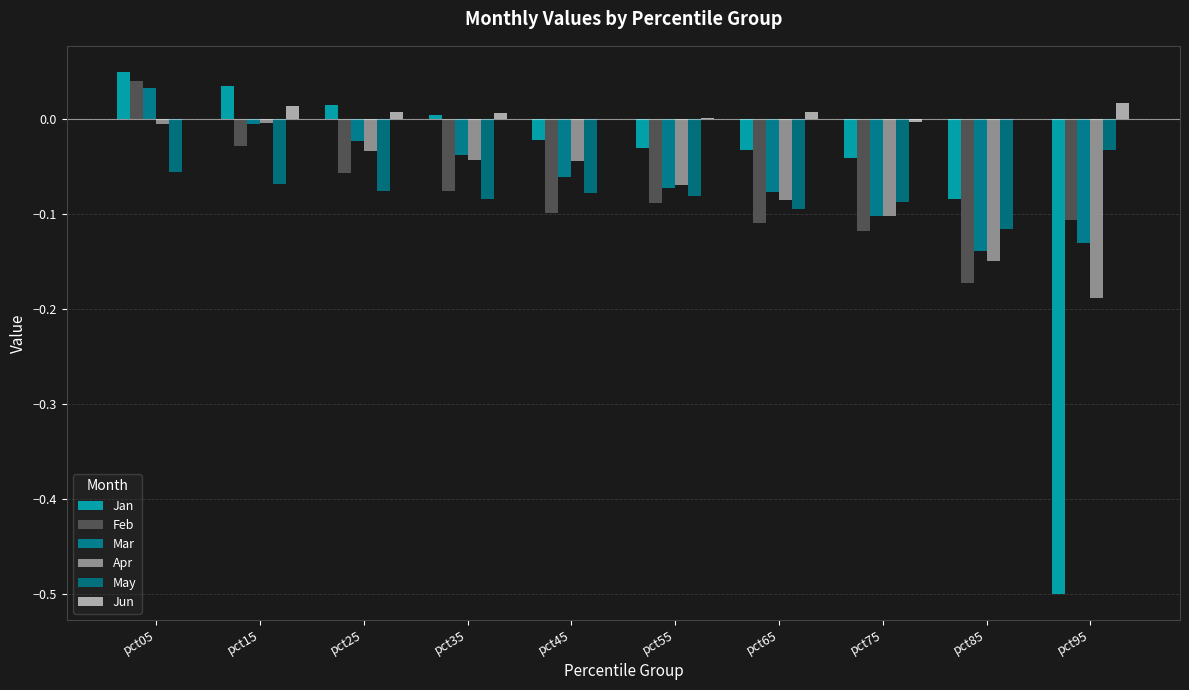

Which series has the widest spread of values?

Jan